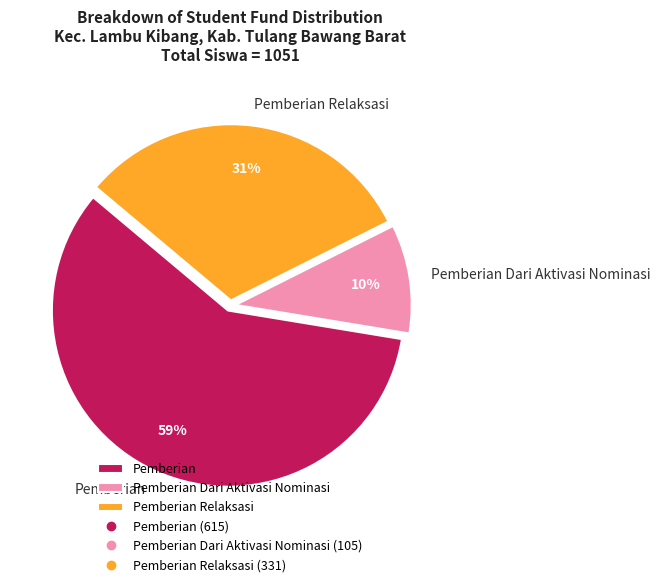

To the nearest percent, what is the difference between the Pemberian and Pemberian Dari Aktivasi Nominasi slice percentages?

49%